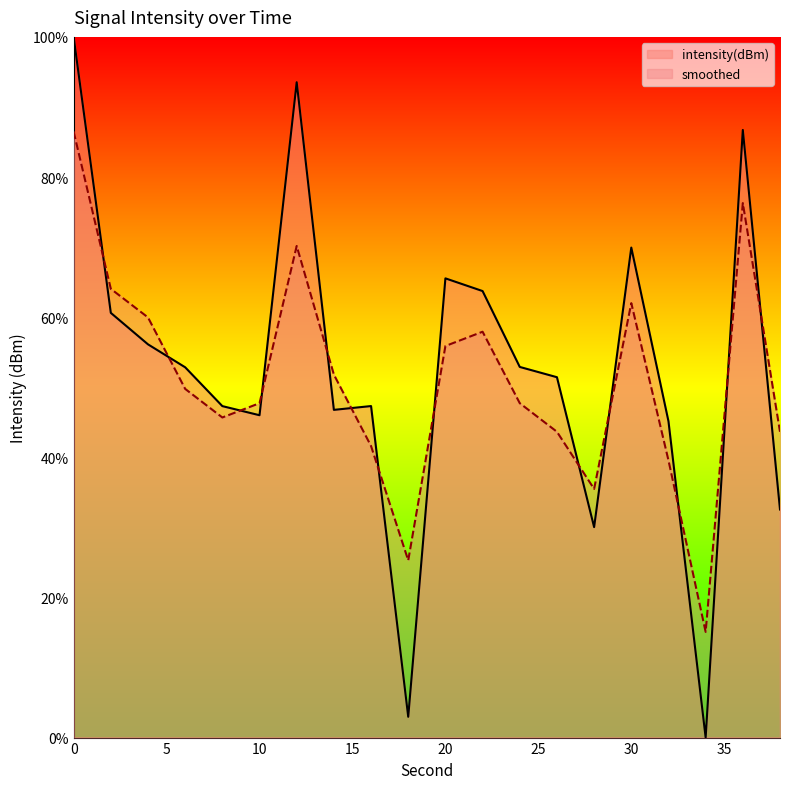

In smoothed, how many points are higher than both neighbors (excluding endpoints)?

4